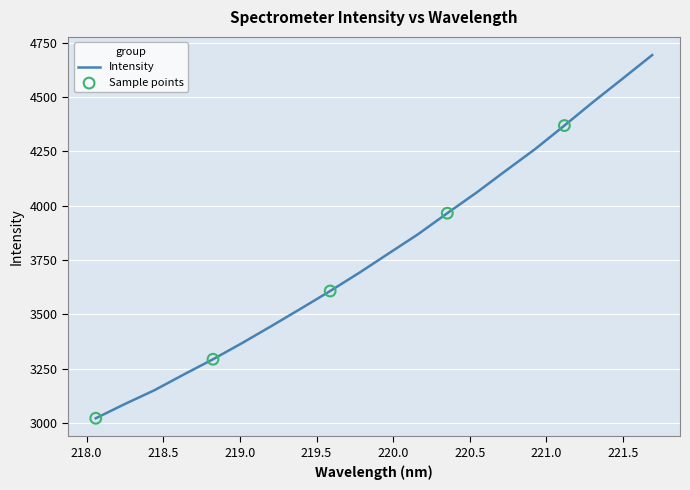

What is the smallest value displayed?

3021.9